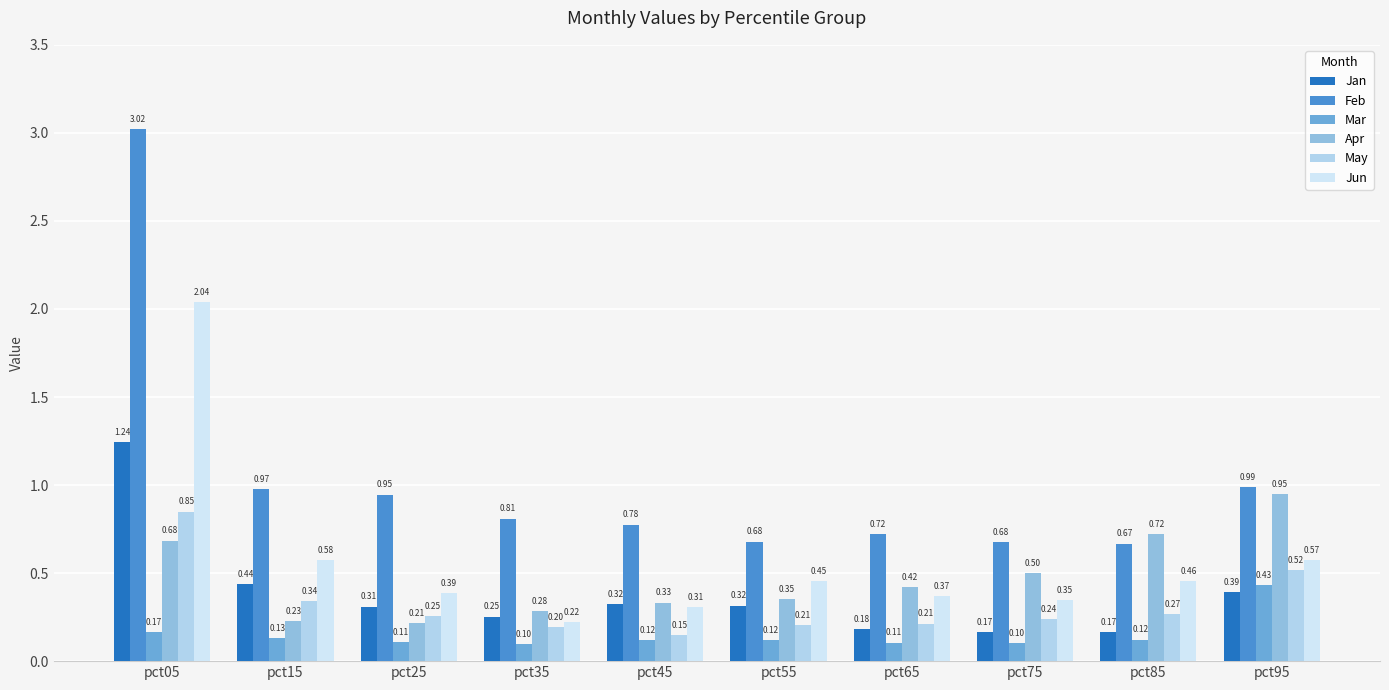

Is it true that May equals 0.4 at pct65?

False